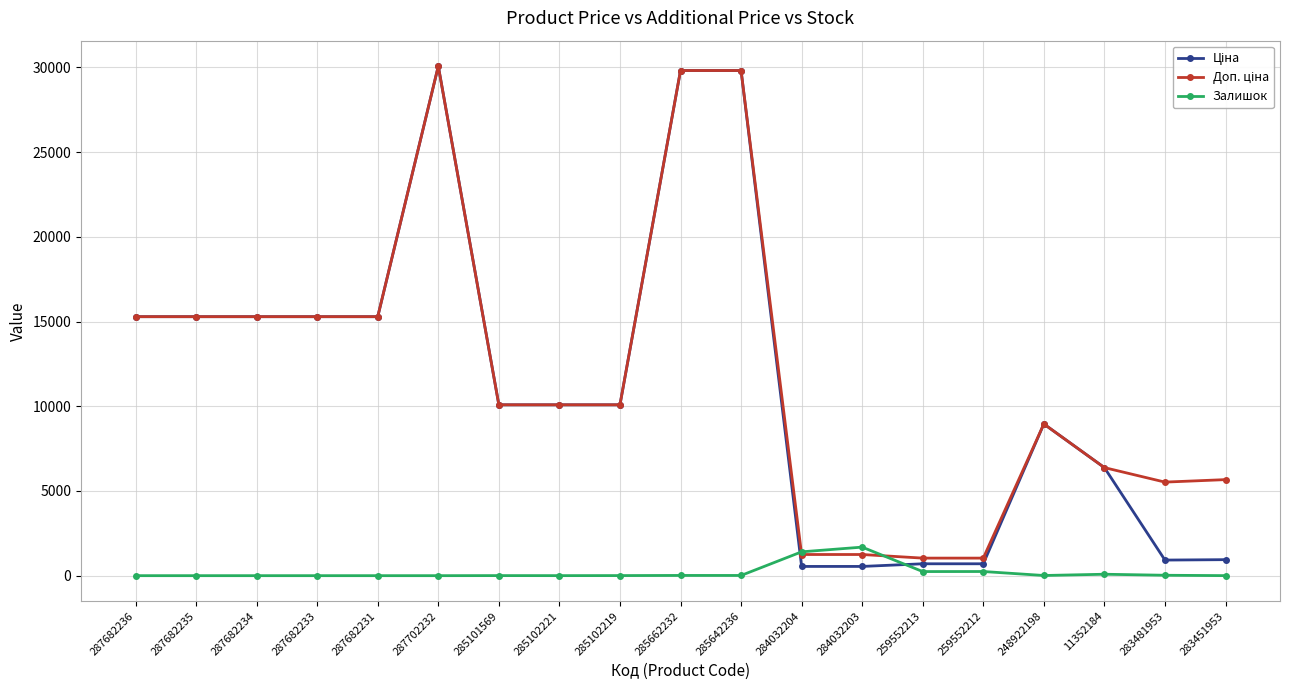

True or false: Залишок has more than 0 interior local peaks.

True